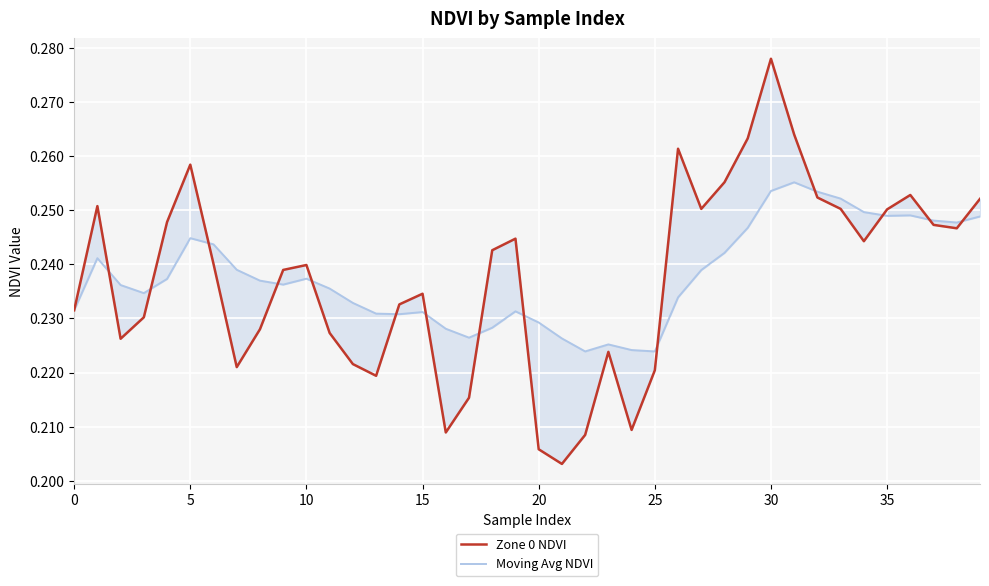

What is the maximum value shown in the chart?

0.3